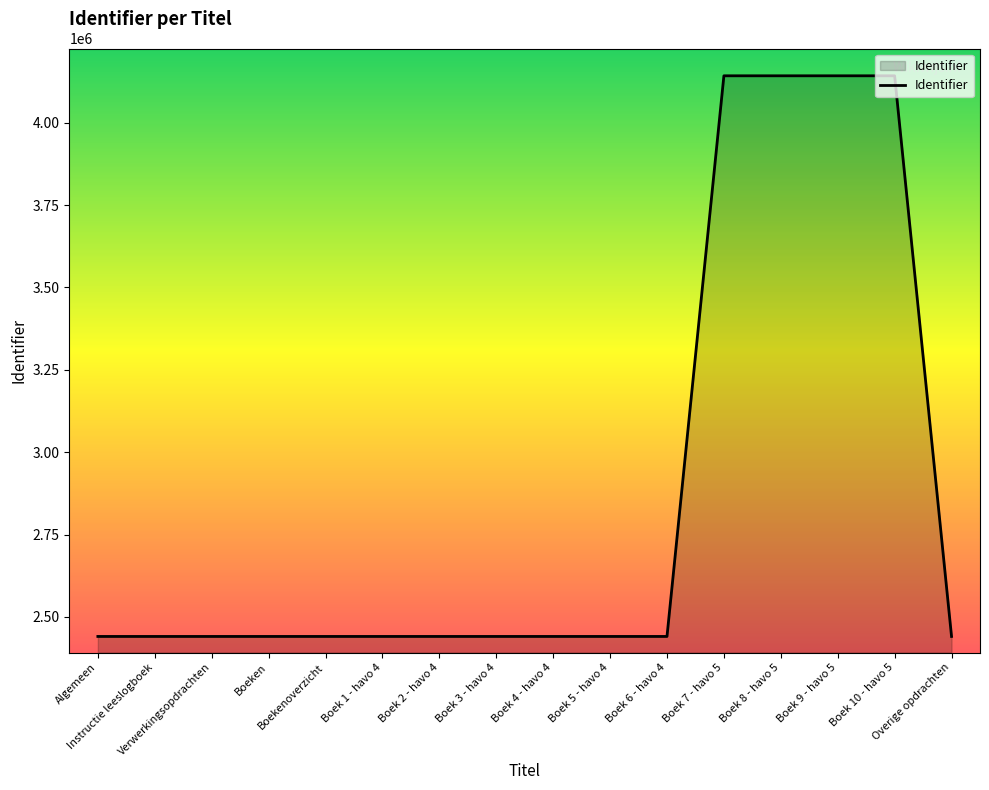

What is the smallest value displayed?

2440702